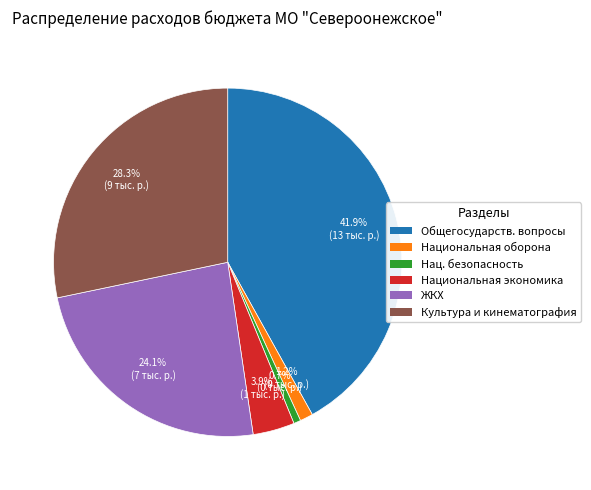

Which slice is the smallest?

Нац. безопасность